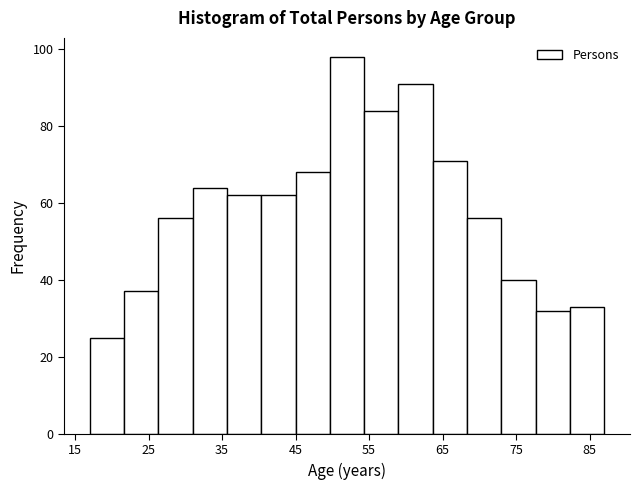

Reading left to right, list every bar in this chart as the range it spans on the x-axis followed by its height. Neither the bar edges nor the heights are printed on the chart, so give them approximately, as read against the axes.

17 to 22: 26
22 to 26: 38
26 to 31: 56
31 to 36: 64
36 to 40: 62
40 to 45: 62
45 to 50: 68
50 to 54: 98
54 to 59: 84
59 to 64: 92
64 to 68: 72
68 to 73: 56
73 to 78: 40
78 to 82: 32
82 to 87: 34